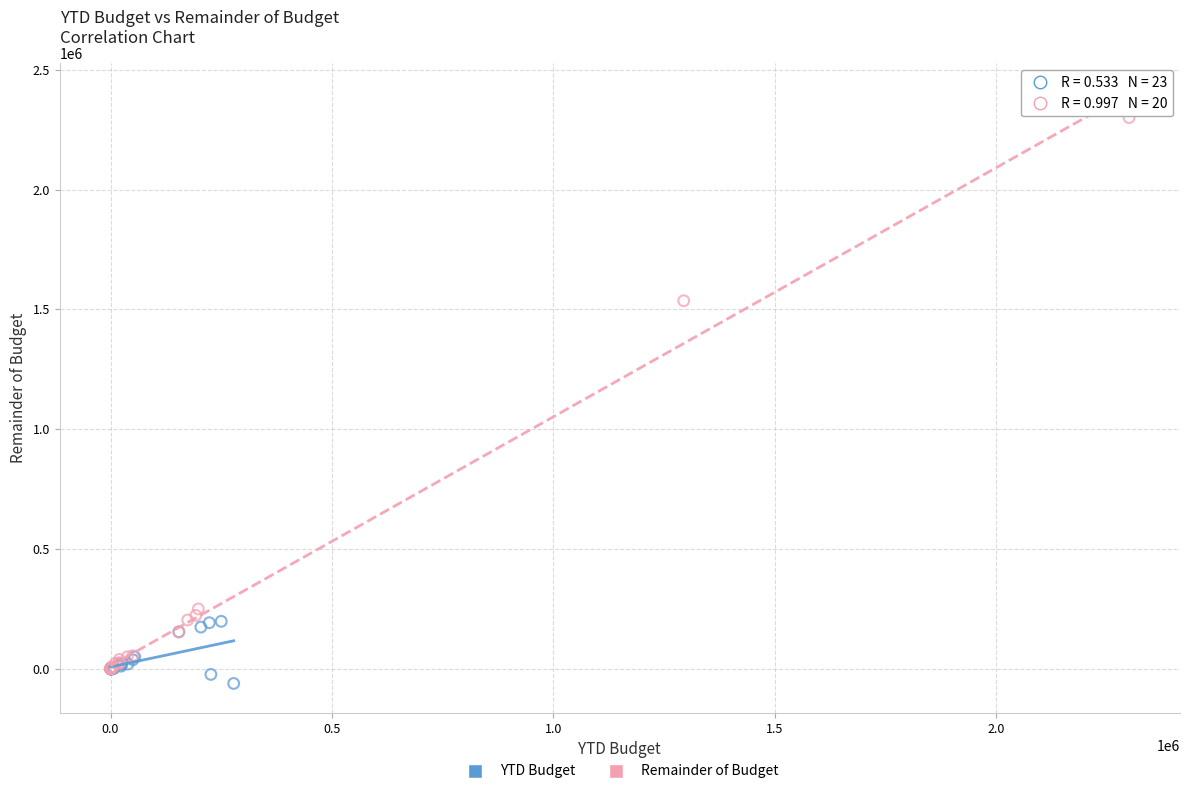

Which series contains the highest Y value?

Remainder of Budget